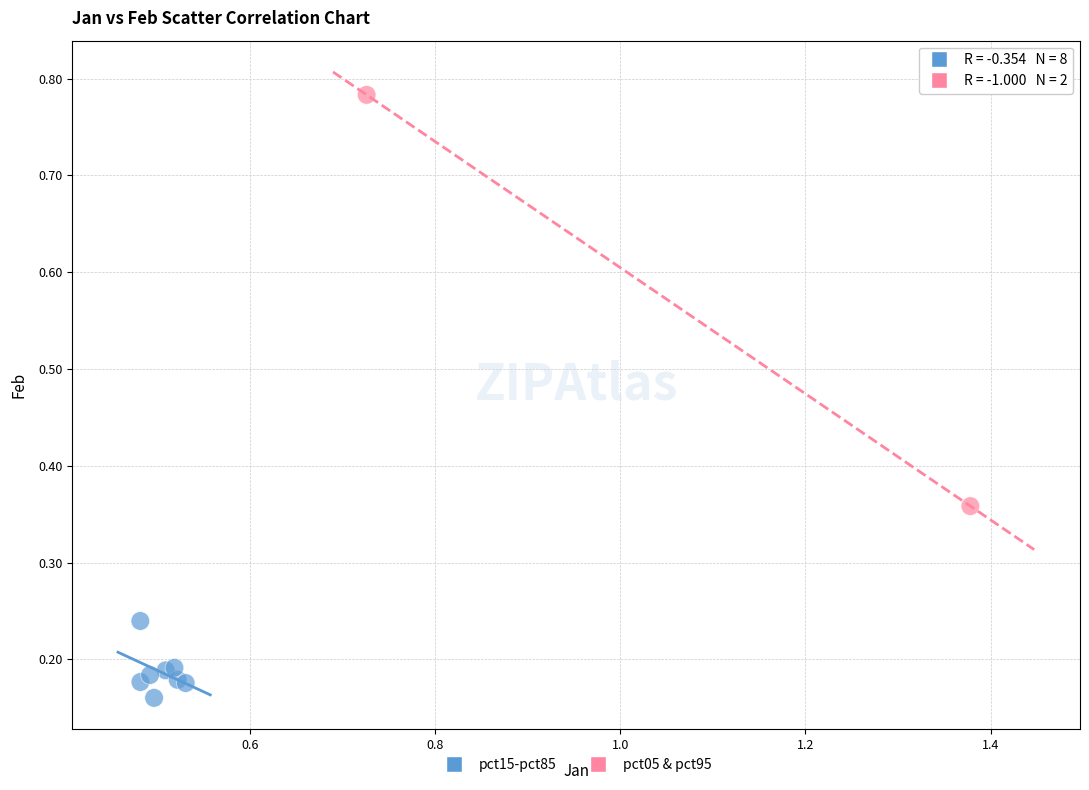

What are all the series names shown in the legend?

pct15-pct85, pct05 & pct95